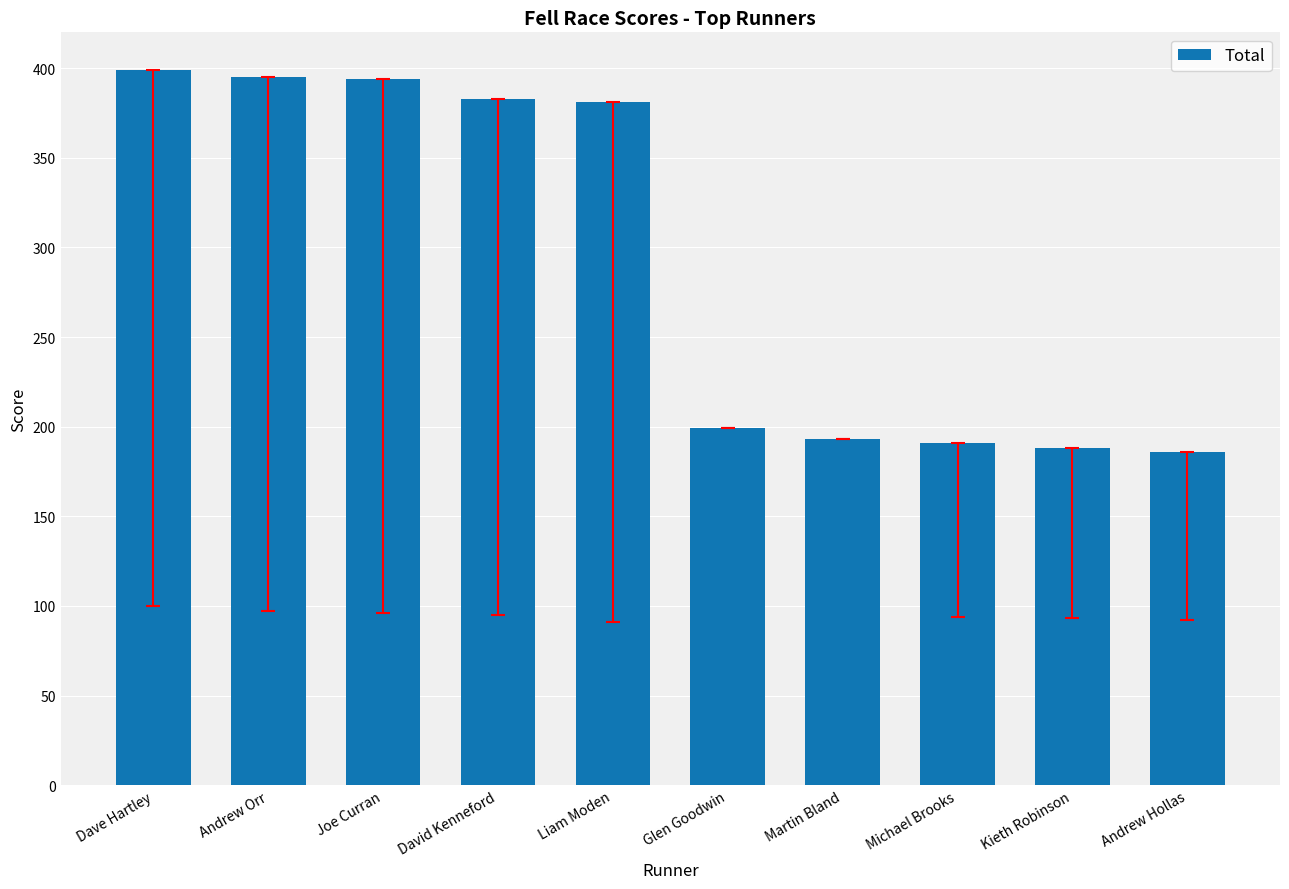

Where does the data first go above 381?

Dave Hartley